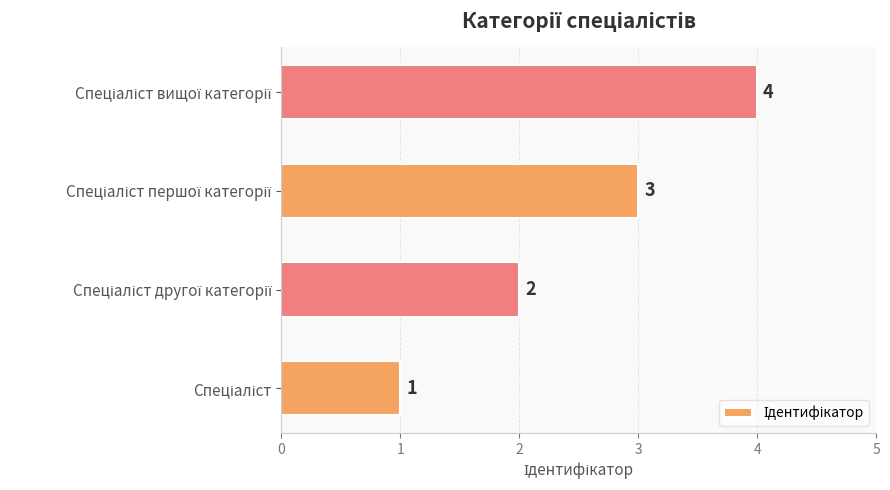

How many values are between 2 and 4?

3